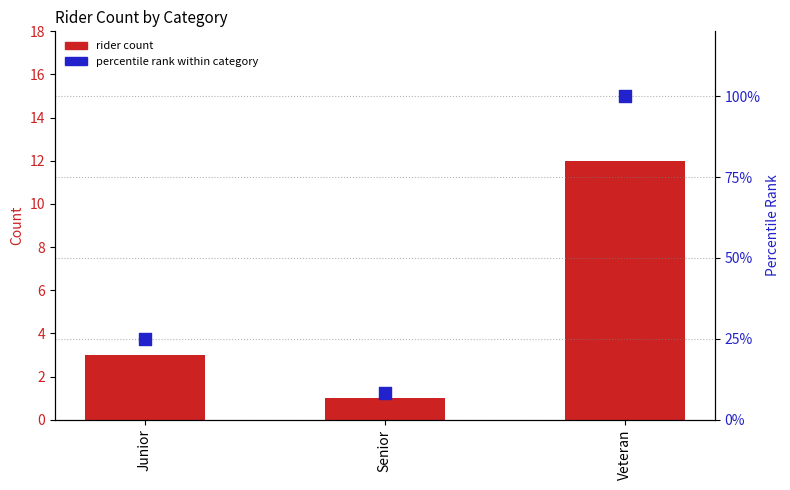

What are all the series names shown in the legend?

rider count, percentile rank within category